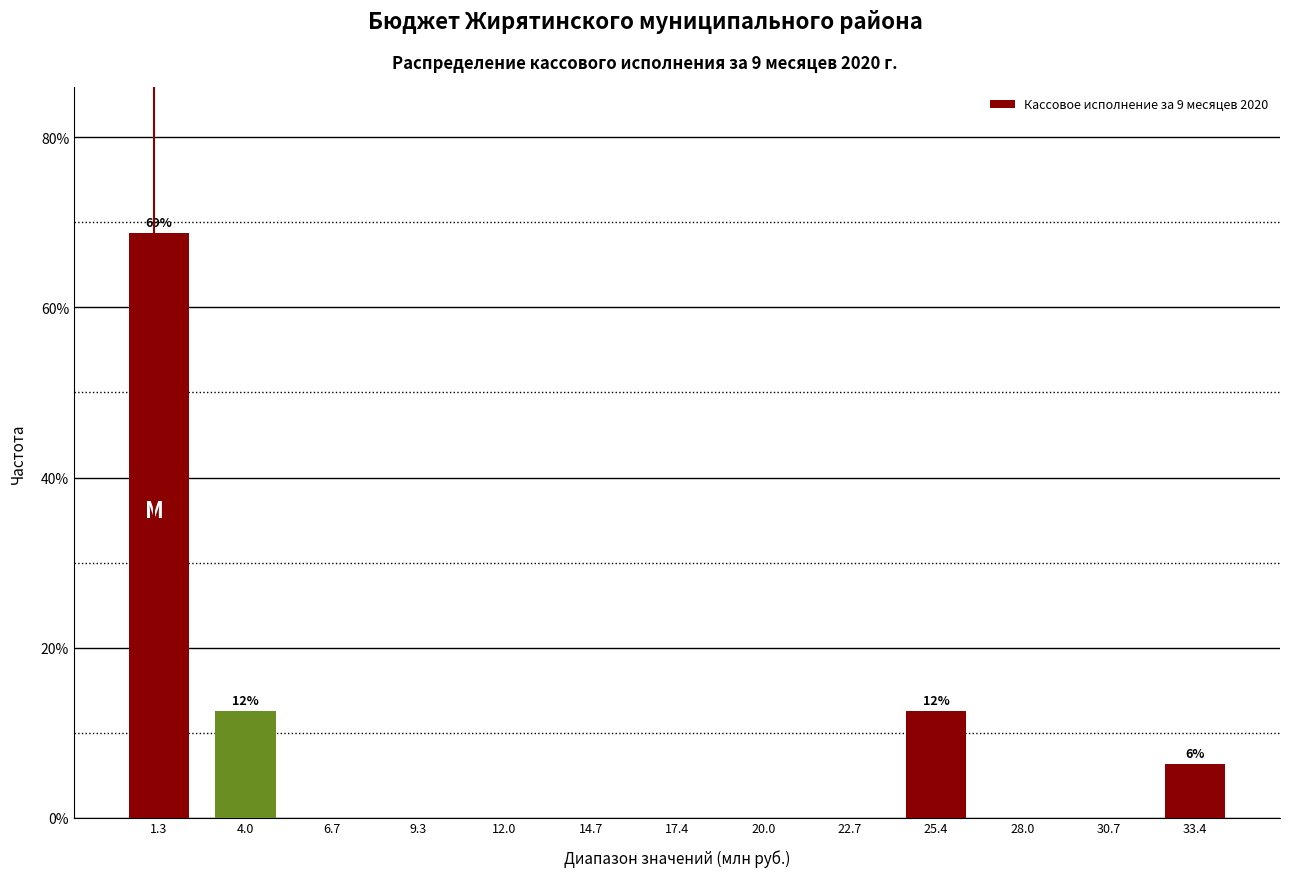

Over which range of the x-axis is the bar tallest?

0.0 to 2.5